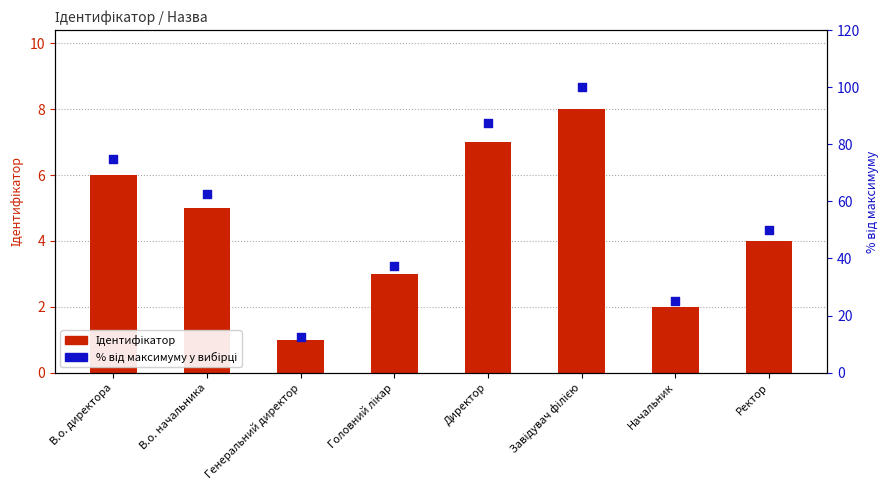

Which series contains the lowest Y value?

Ідентифікатор